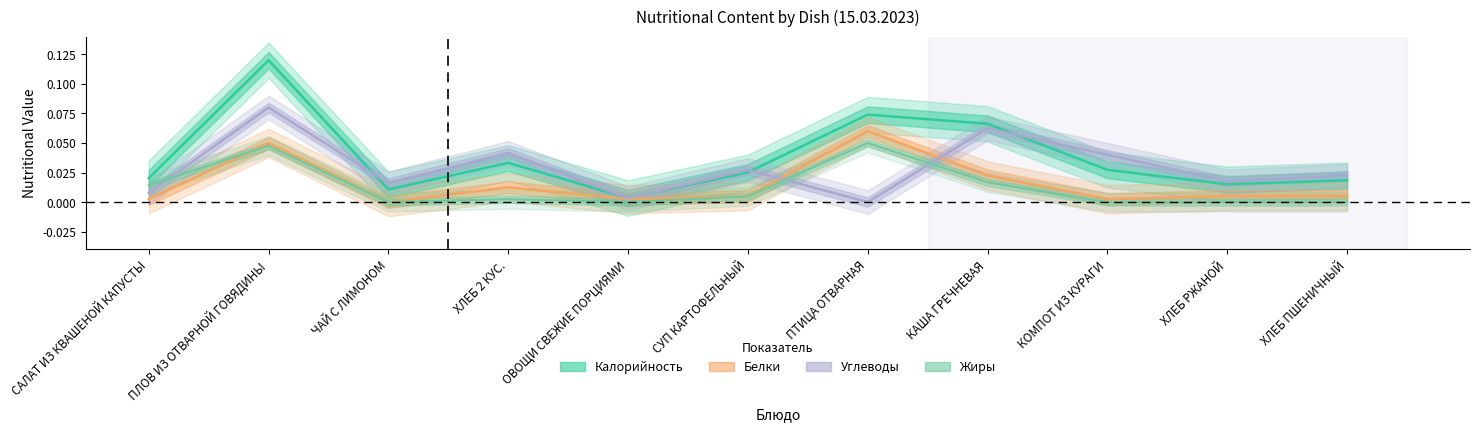

In Углеводы, how many points are higher than both neighbors (excluding endpoints)?

4